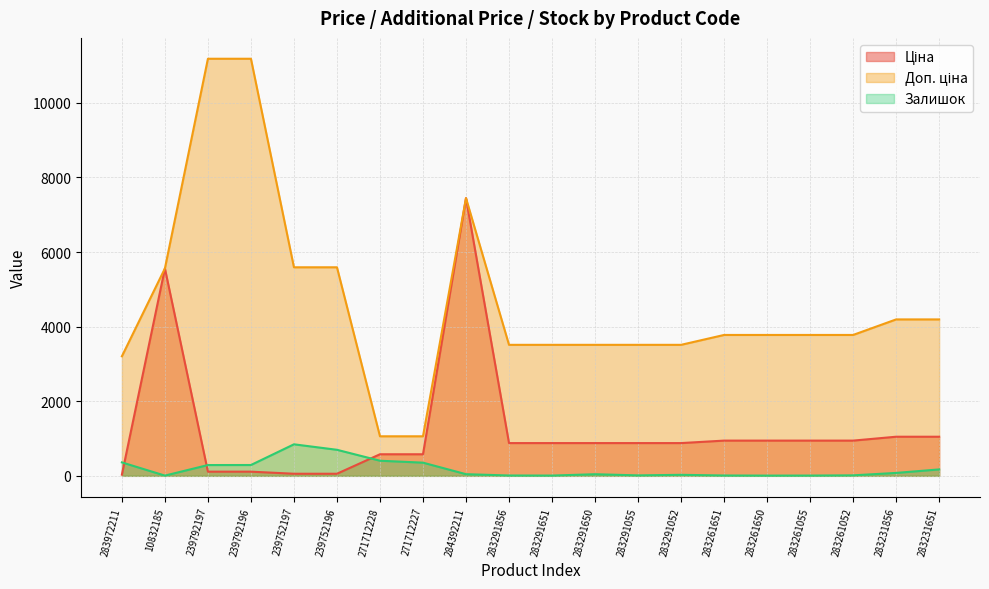

How many interior local valleys does the Залишок series have?

4